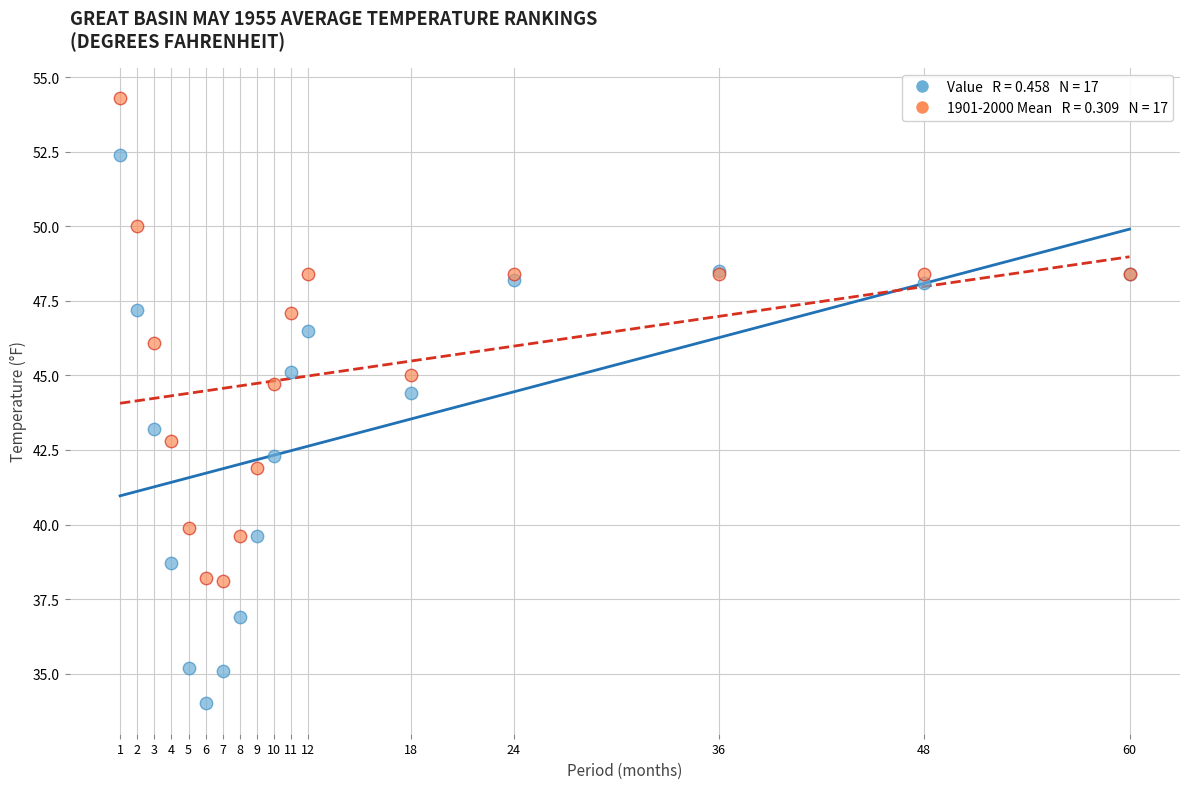

Across all series, what Y value is closest to 44?

44.4